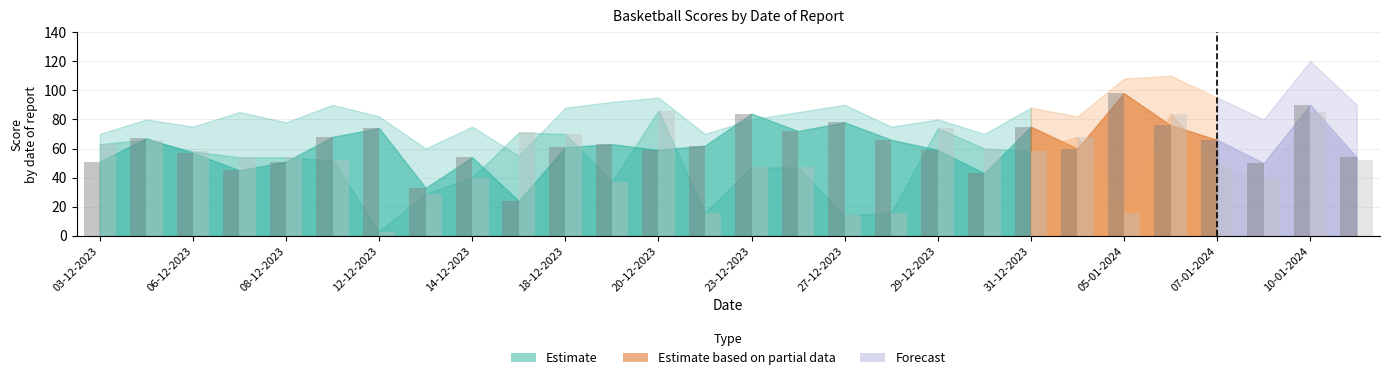

What is the sum of all Home Score values?

1740